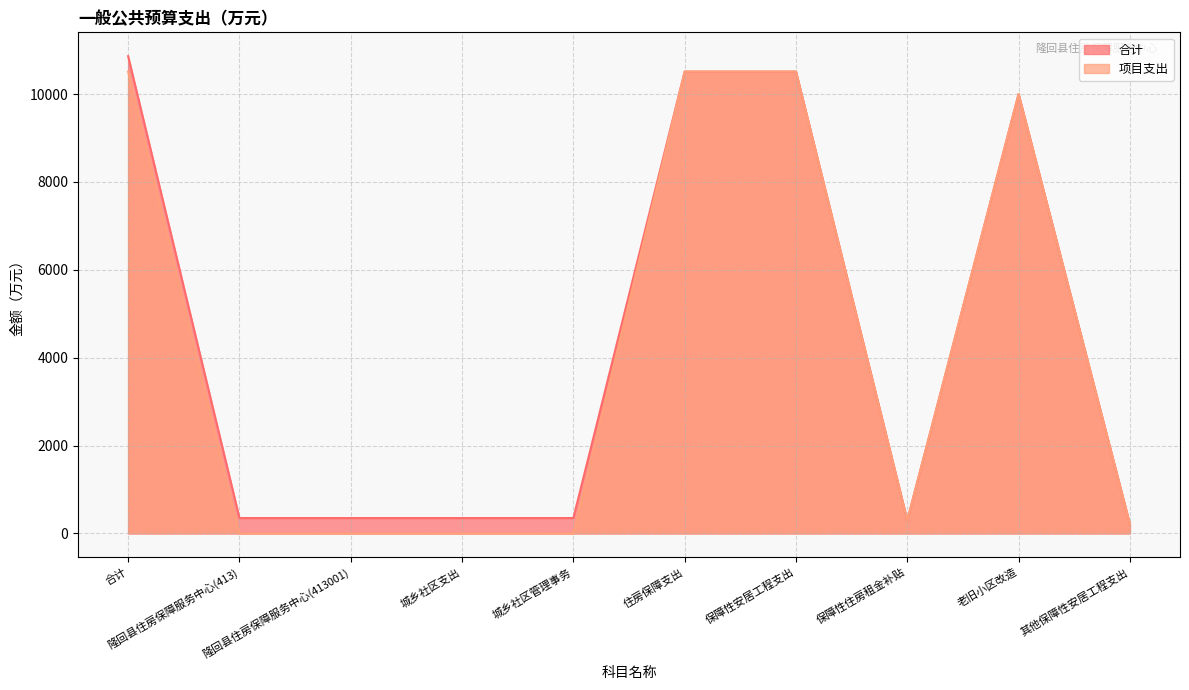

Reading left to right, transcribe all the data shown in this chart.

合计: 10860.5	350.5	350.5	350.5	350.5	10510.0	10510.0	300.0	10000.0	210.0
项目支出: 10510.0	0.0	0.0	0.0	0.0	10510.0	10510.0	300.0	10000.0	210.0